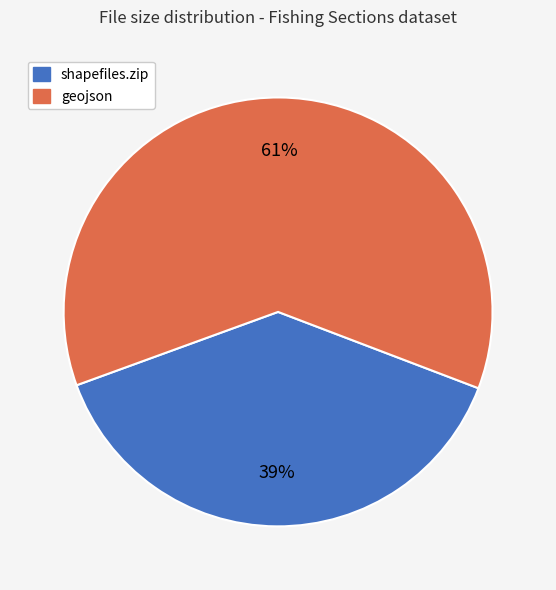

How many slices are in this pie chart?

2